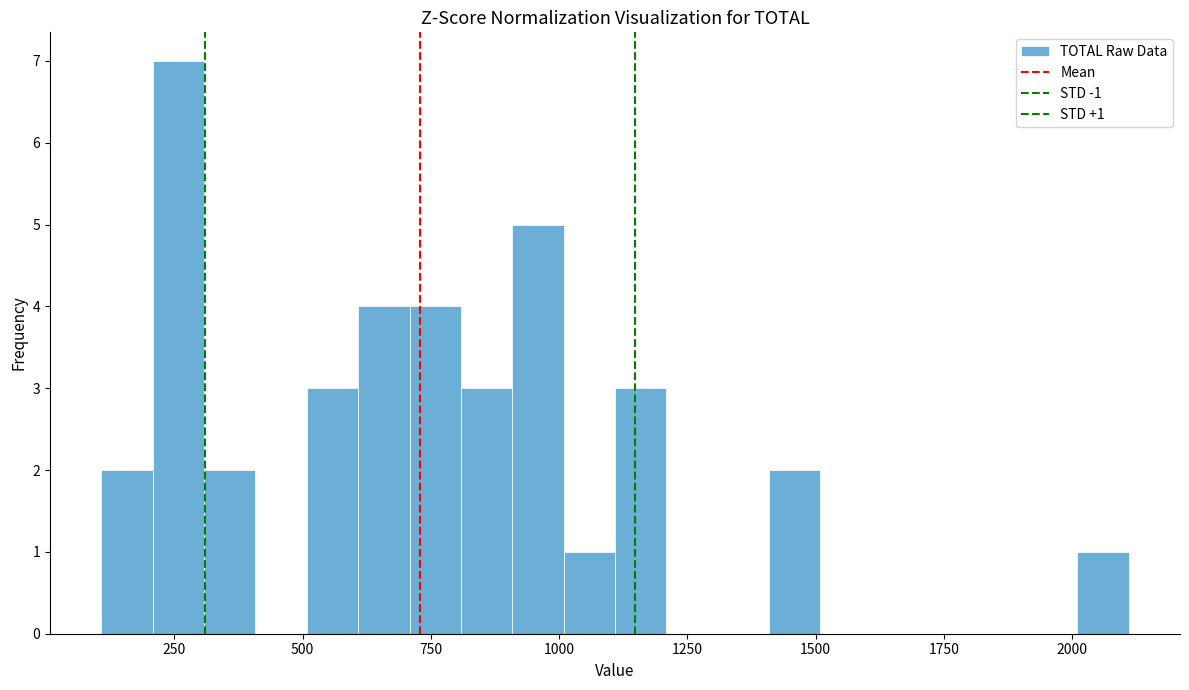

Read against the x-axis, roughly where is the centre of the tallest bar?

250